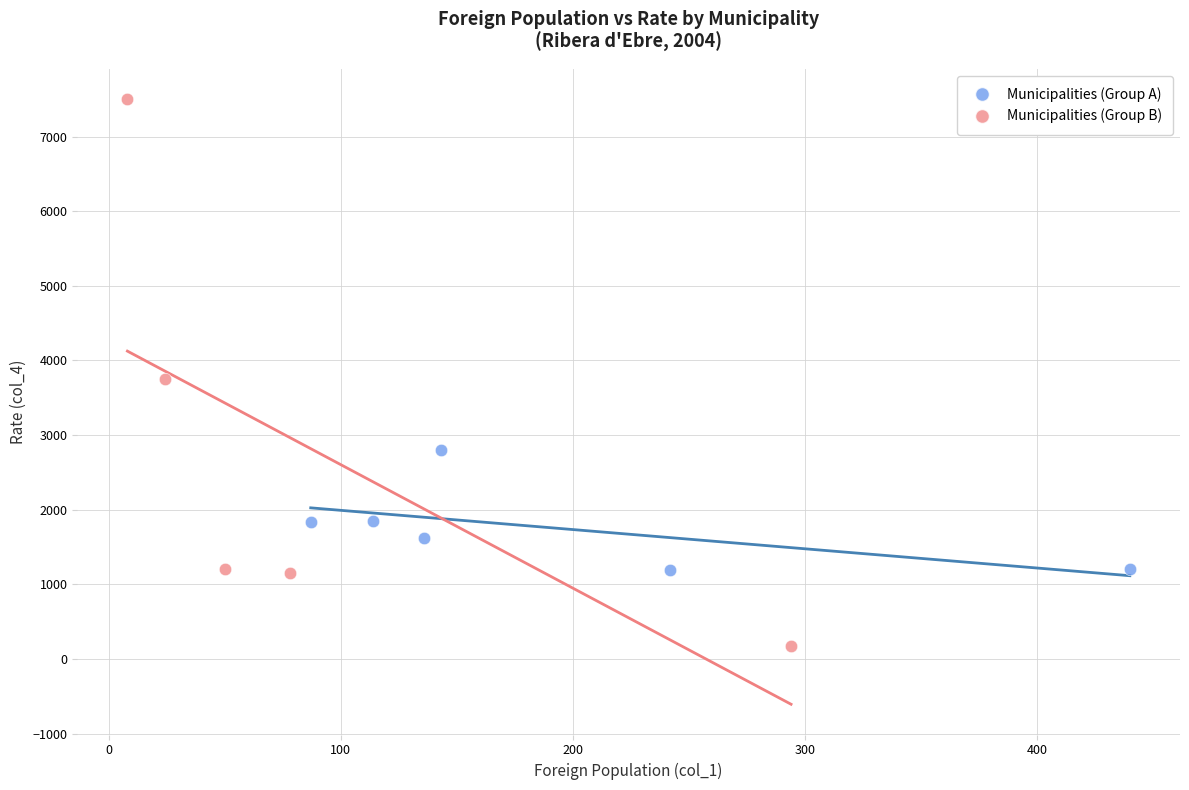

Which series contains the highest Y value?

Municipalities (Group B)